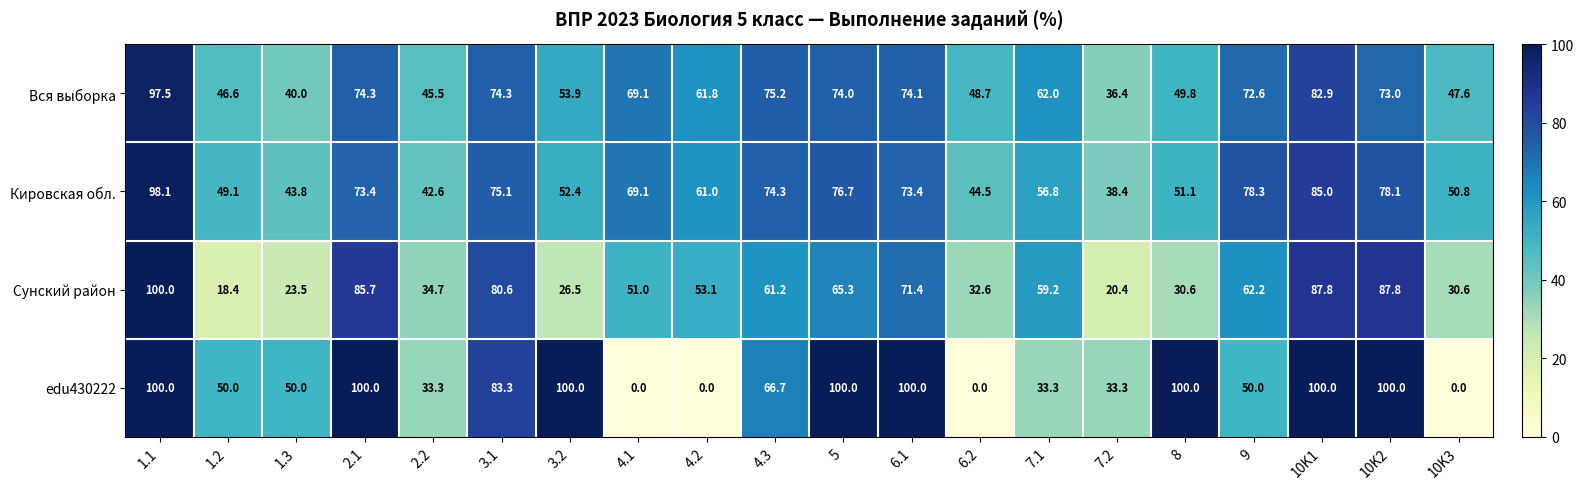

Which category has the highest value in the Сунский район series?

1.1